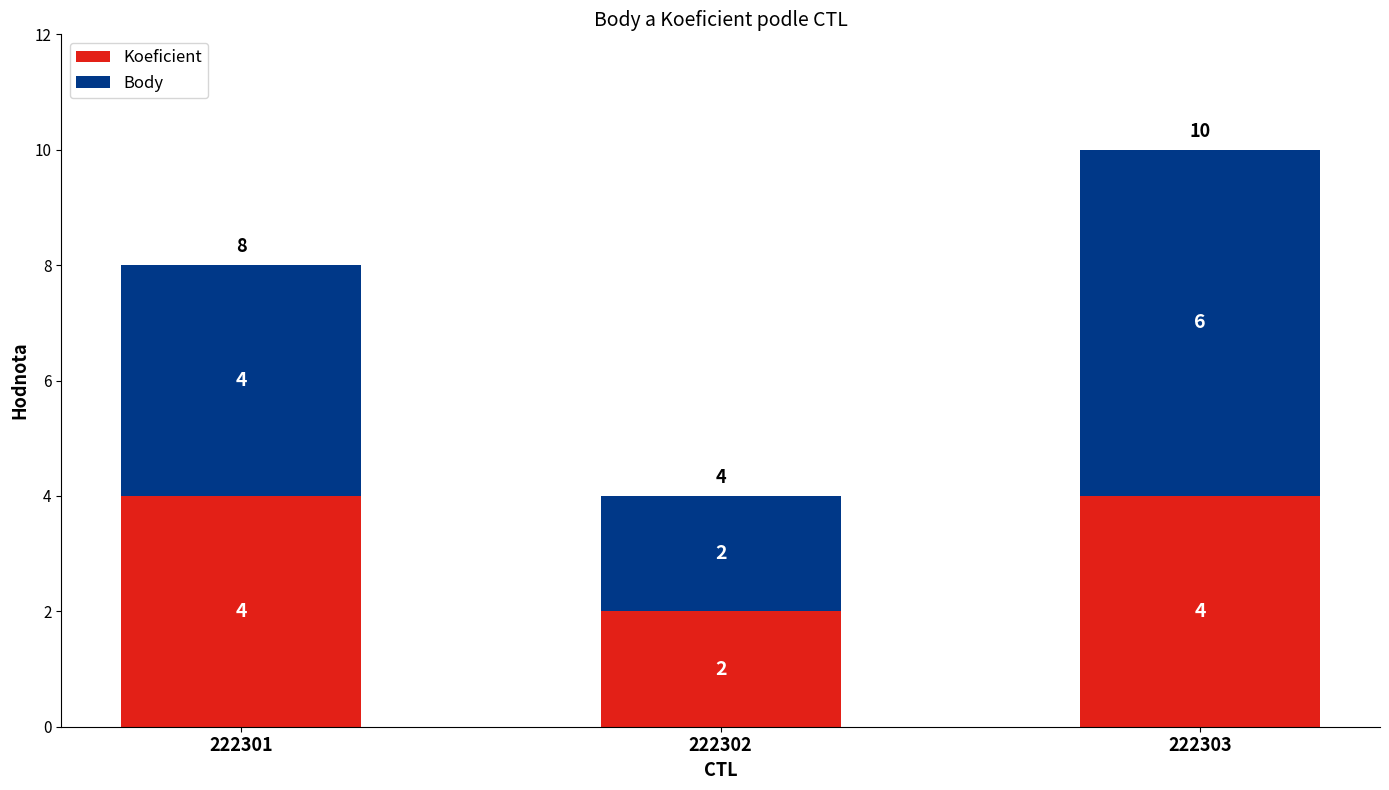

What is the average value of the Koeficient series?

3